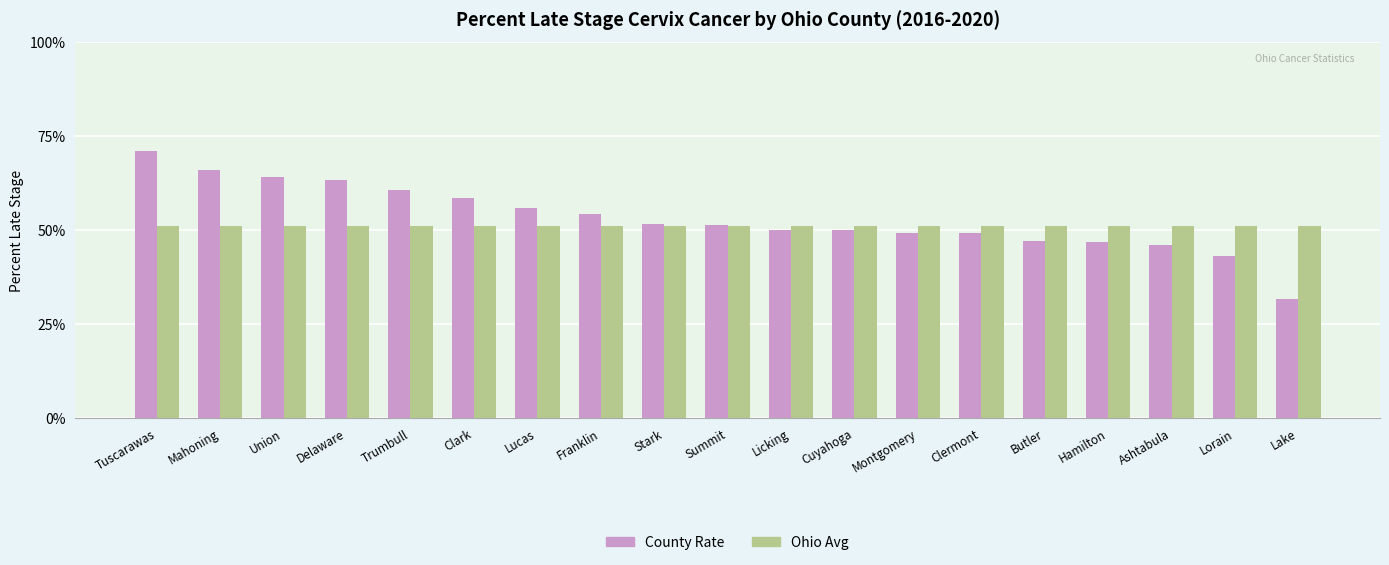

At which category is the sum across all series the highest?

Tuscarawas